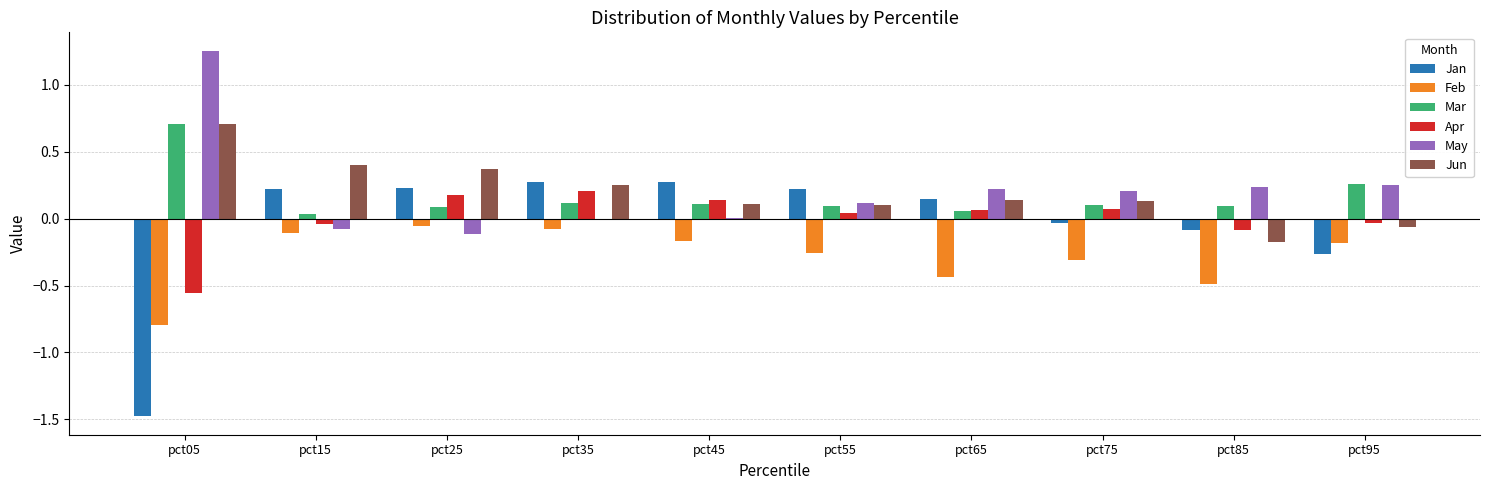

True or false: May has a value of 0.0 at pct45.

True